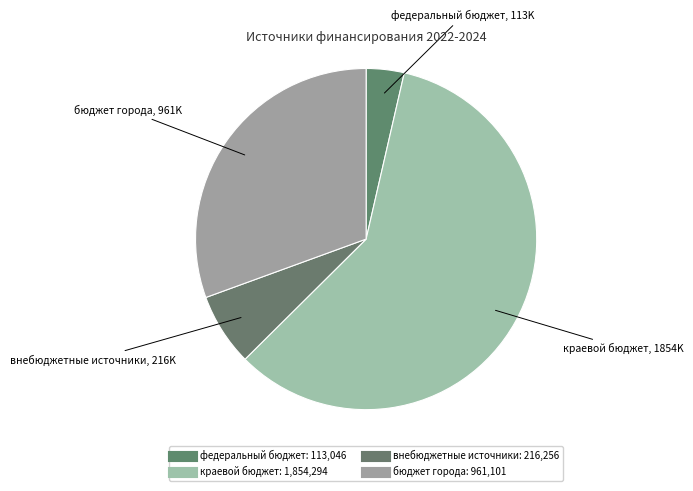

Which slice represents more than half of the pie?

краевой бюджет